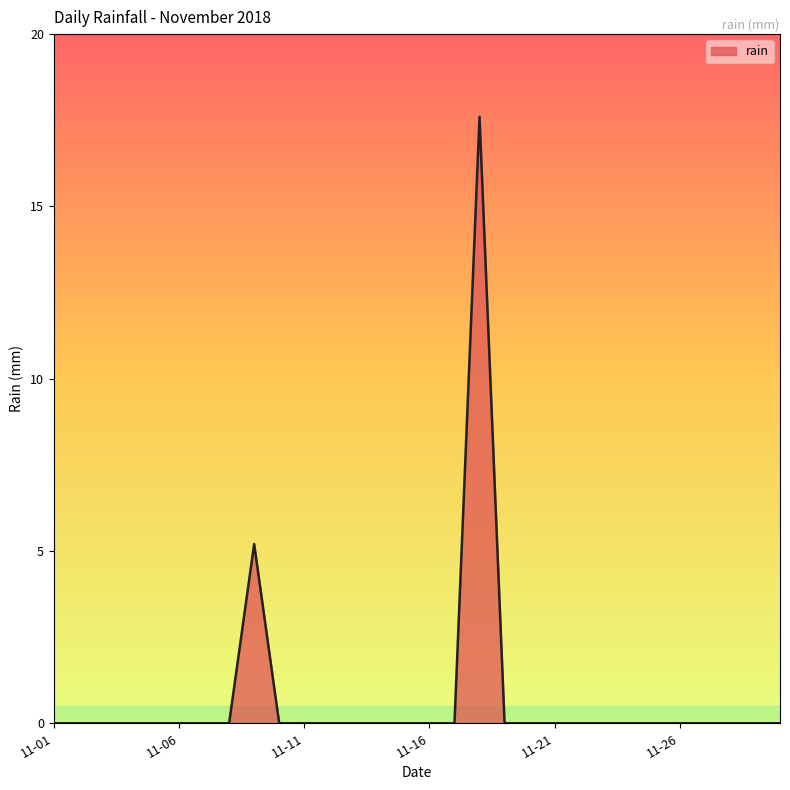

Reading left to right, extract all data points from this chart.

0.0	0.0	0.0	0.0	0.0	0.0	0.0	0.0	5.2	0.0	0.0	0.0	0.0	0.0	0.0	0.0	0.0	17.6	0.0	0.0	0.0	0.0	0.0	0.0	0.0	0.0	0.0	0.0	0.0	0.0